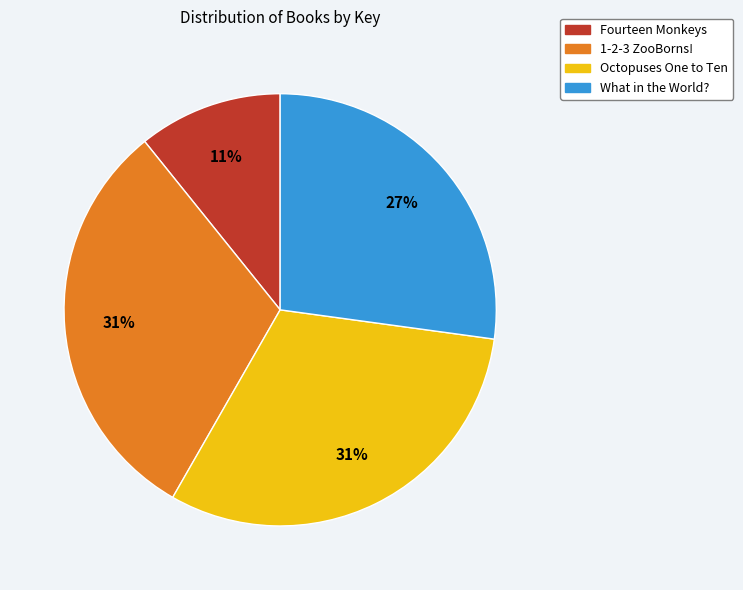

What is the ratio of the value at 1-2-3 ZooBorns! to the value at What in the World??

1.1